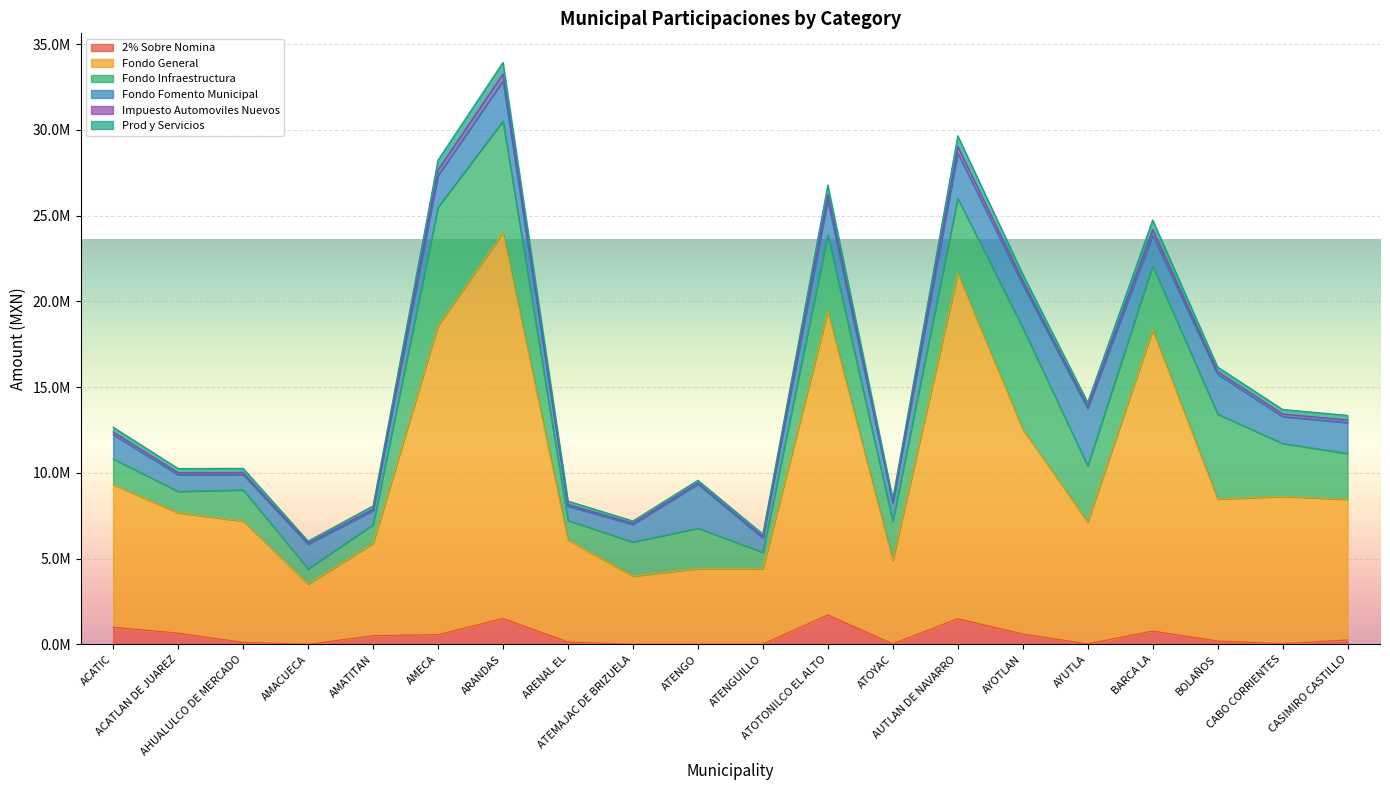

Does the chart display data point markers on the line(s)?

No